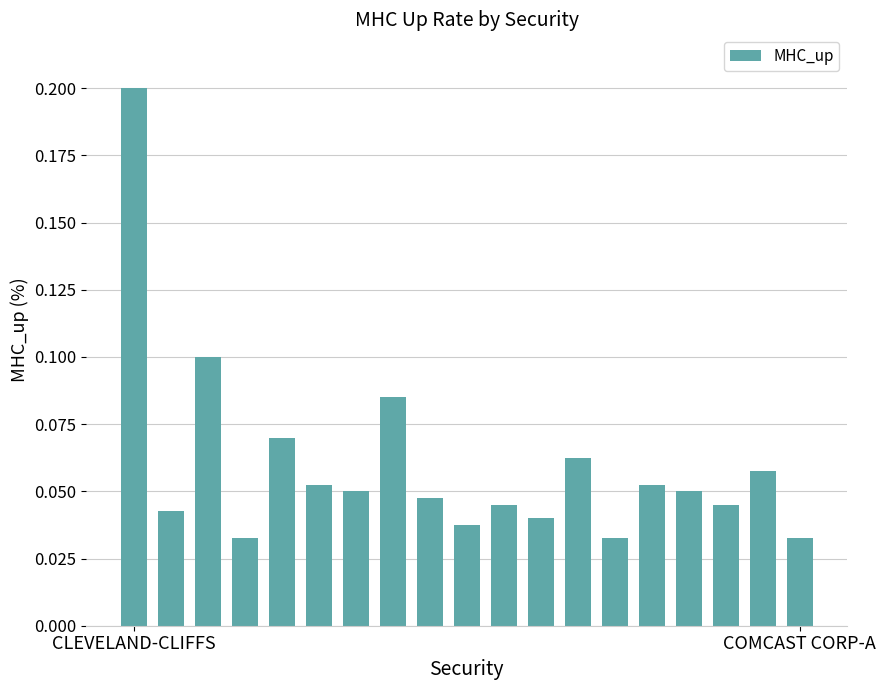

What is the difference between the maximum and minimum values?

0.2